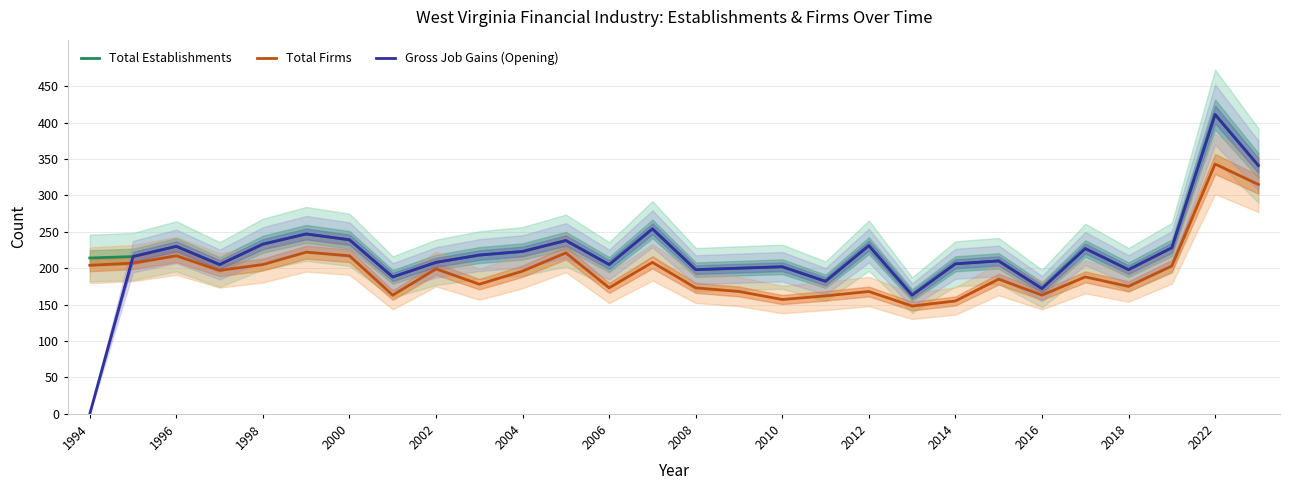

True or false: Total Firms has more than 0 interior local peaks.

True